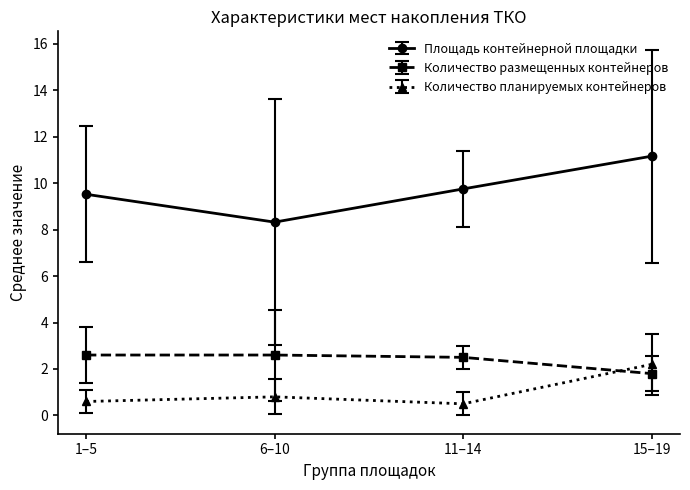

Does the chart have visible grid lines?

No